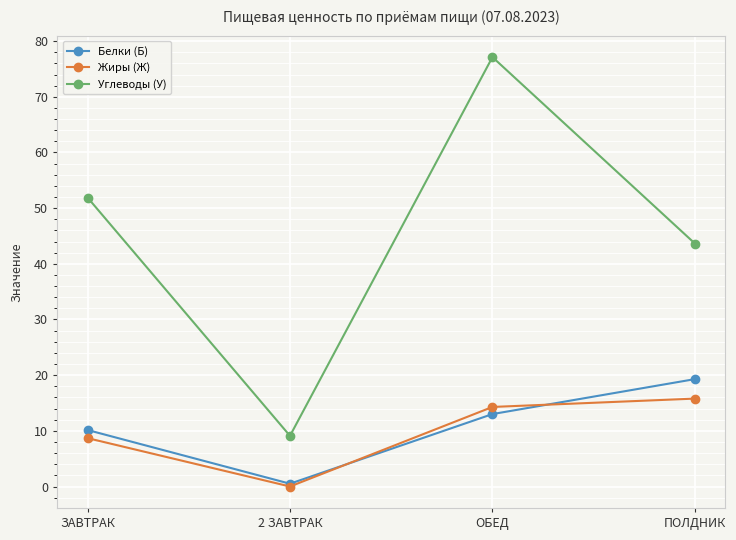

After their last crossing, which series has the higher values: Белки (Б) or Жиры (Ж)?

Белки (Б)